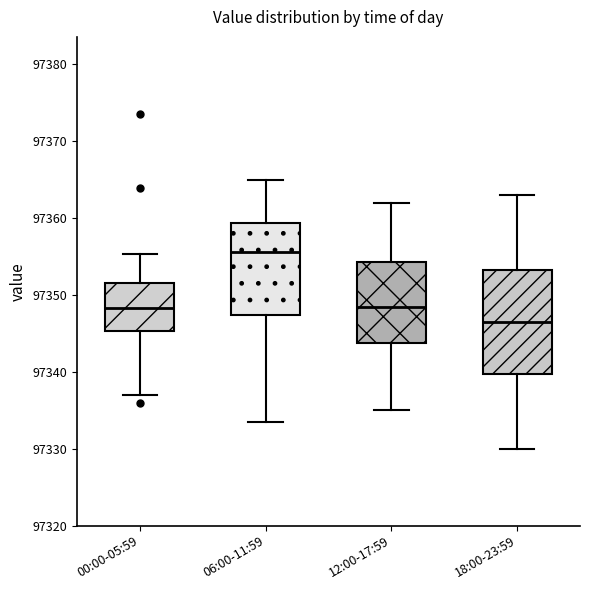

Comparing the boxes themselves (not the whiskers), which one is the tallest?

18:00-23:59